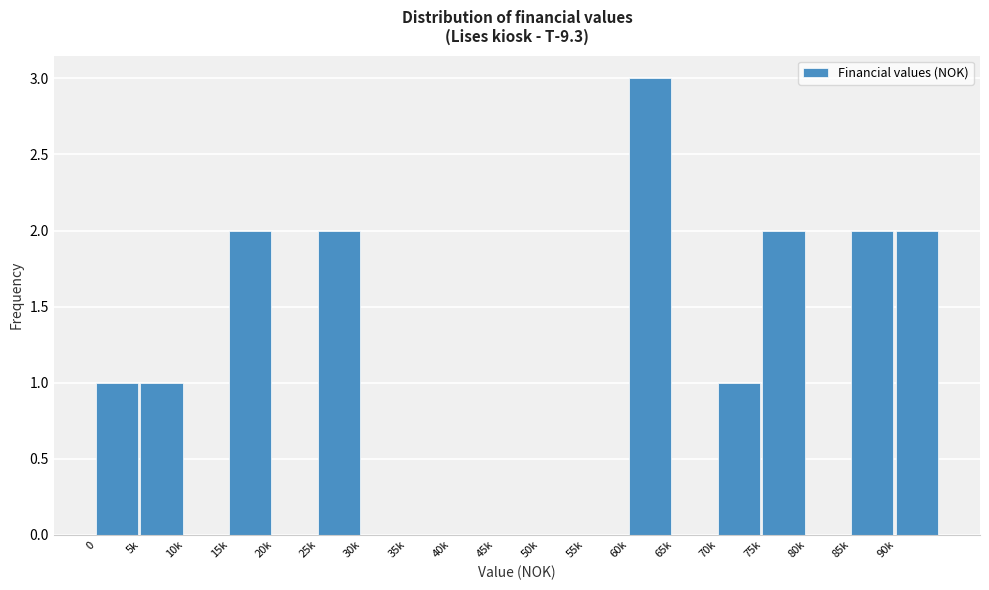

Reading right to left, transcribe all the data shown in this chart.

90k=2	85k=2	80k=0	75k=2	70k=1	65k=0	60k=3	55k=0	50k=0	45k=0	40k=0	35k=0	30k=0	25k=2	20k=0	15k=2	10k=0	5k=1	0=1